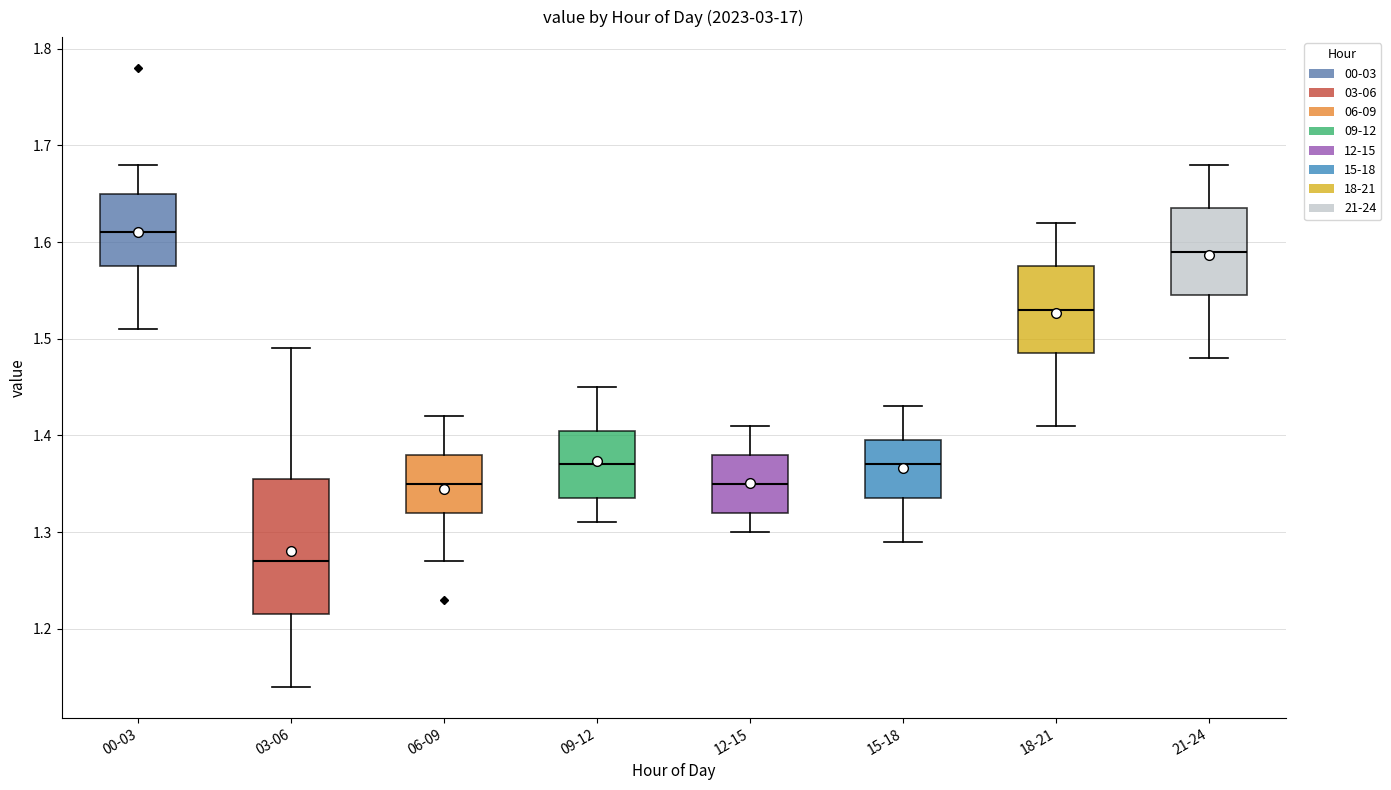

Which box is the tallest, from its lower edge to its upper edge?

03-06